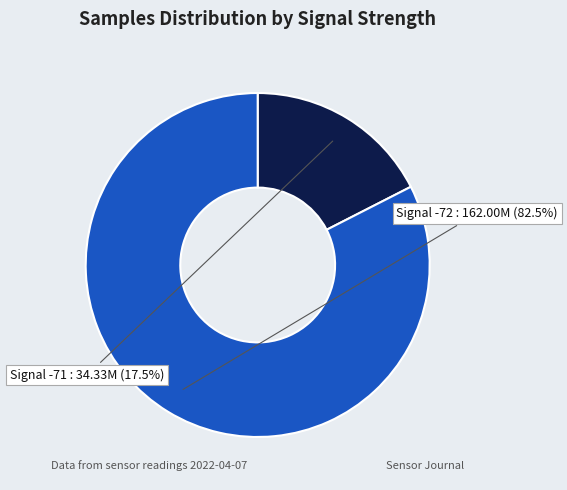

Is there a majority slice in this chart?

Yes